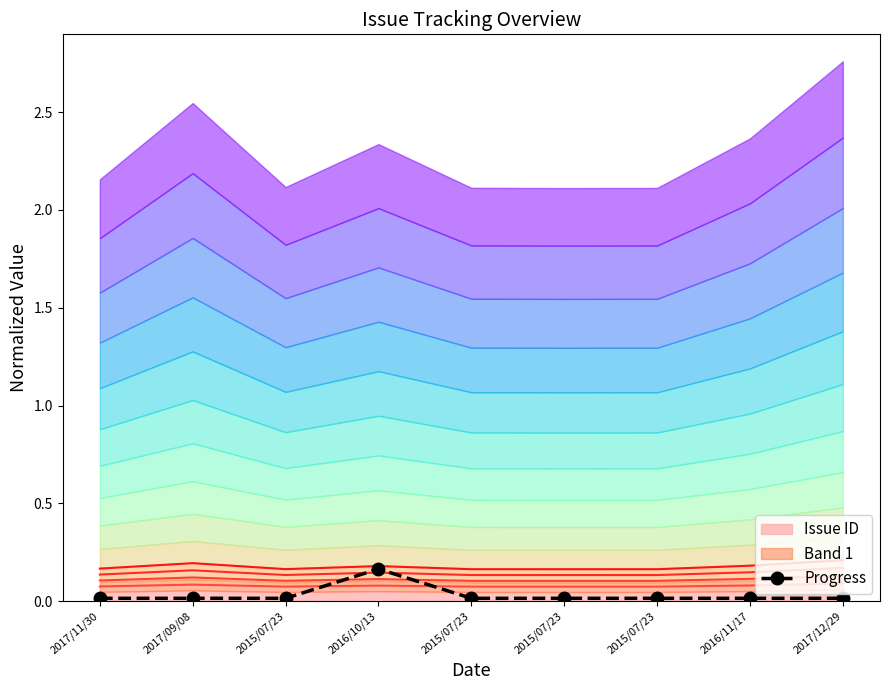

What is the sum of the values at 2016/10/13 and 2015/07/23?

0.2